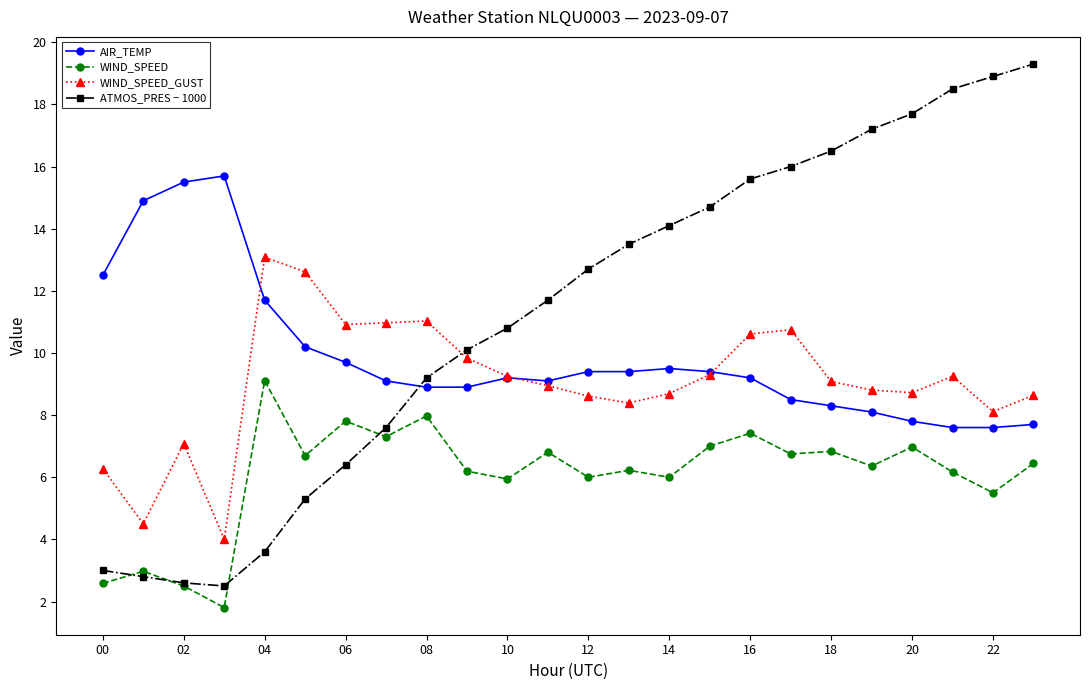

Which series has the largest total across all categories?

ATMOS_PRES − 1000